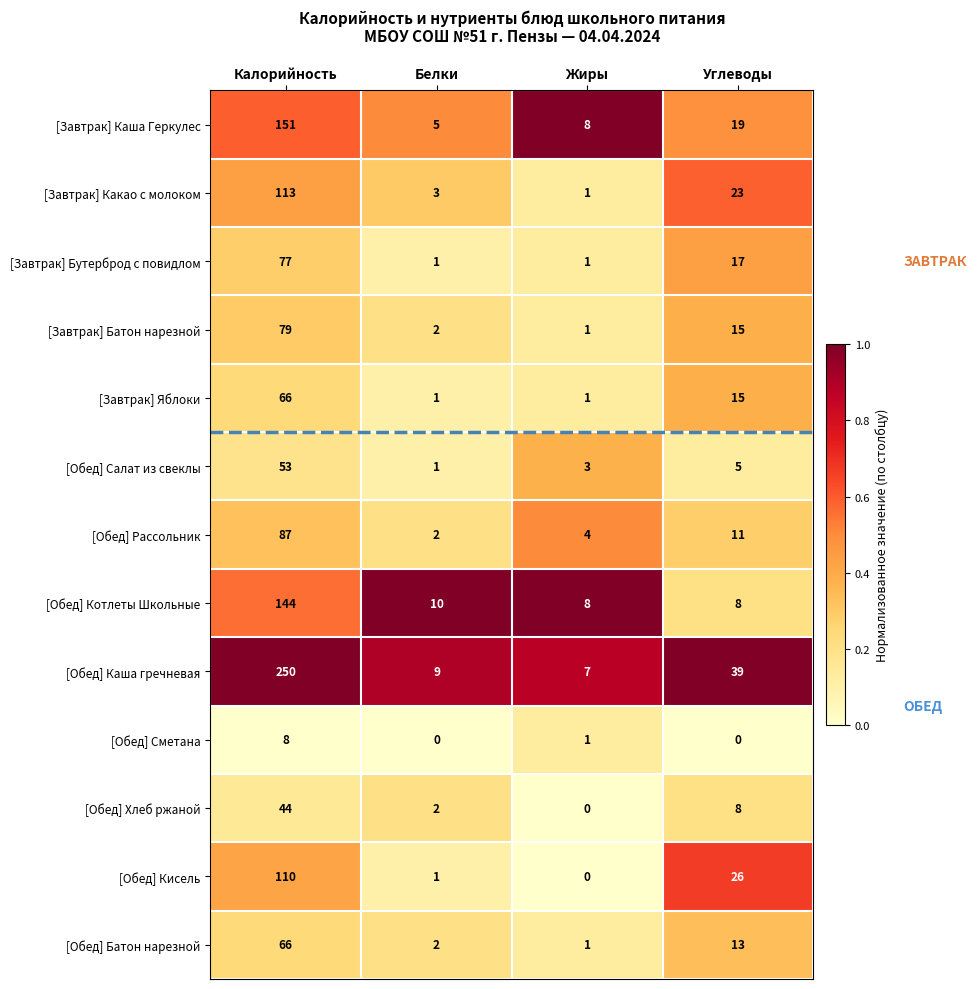

Which series changed the most between Калорийность and Белки?

[Обед] Каша гречневая